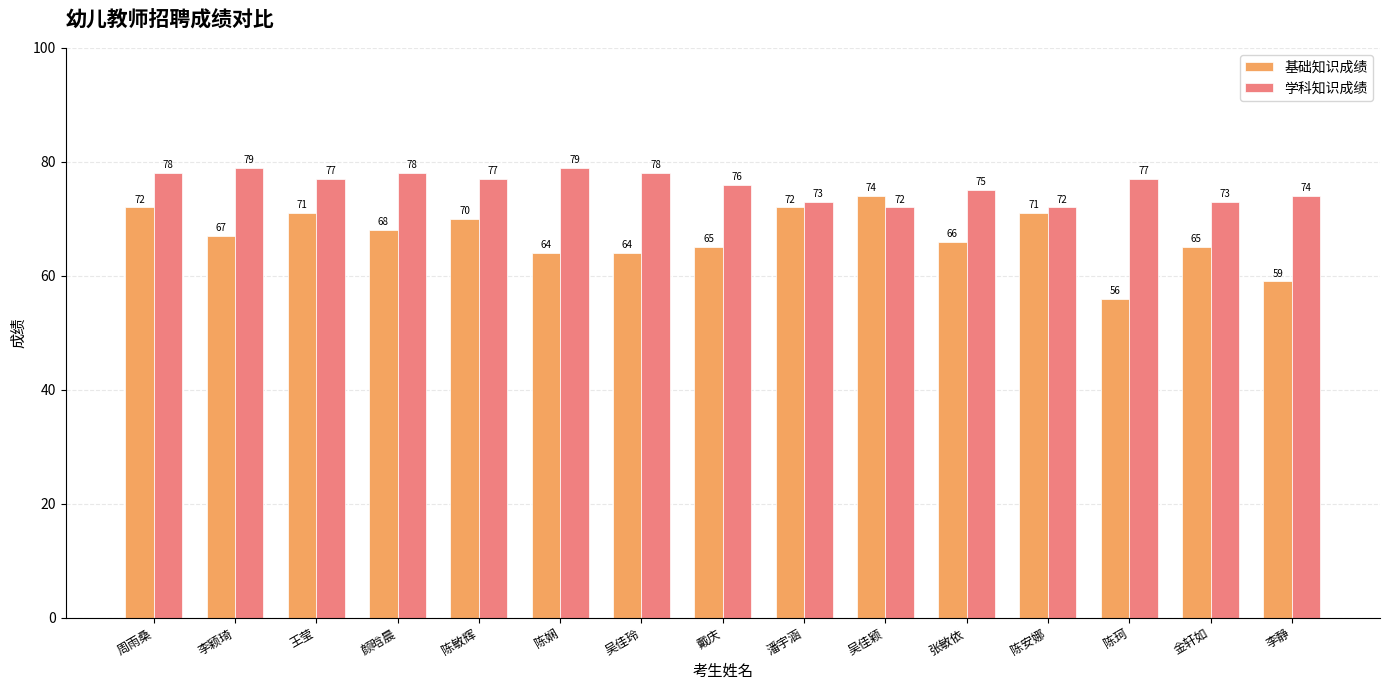

What is the spread (max minus min) of values at 王莹?

6